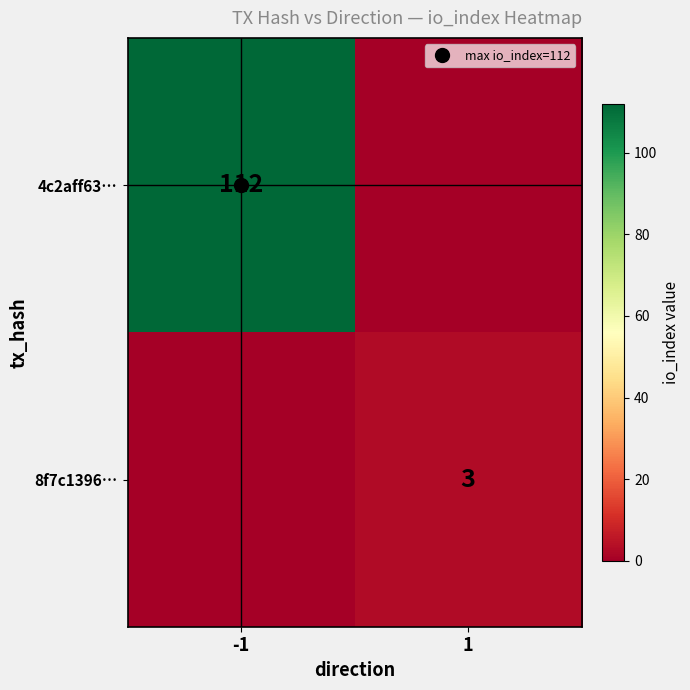

What is the difference between the 4c2aff63… values at 1 and -1?

112